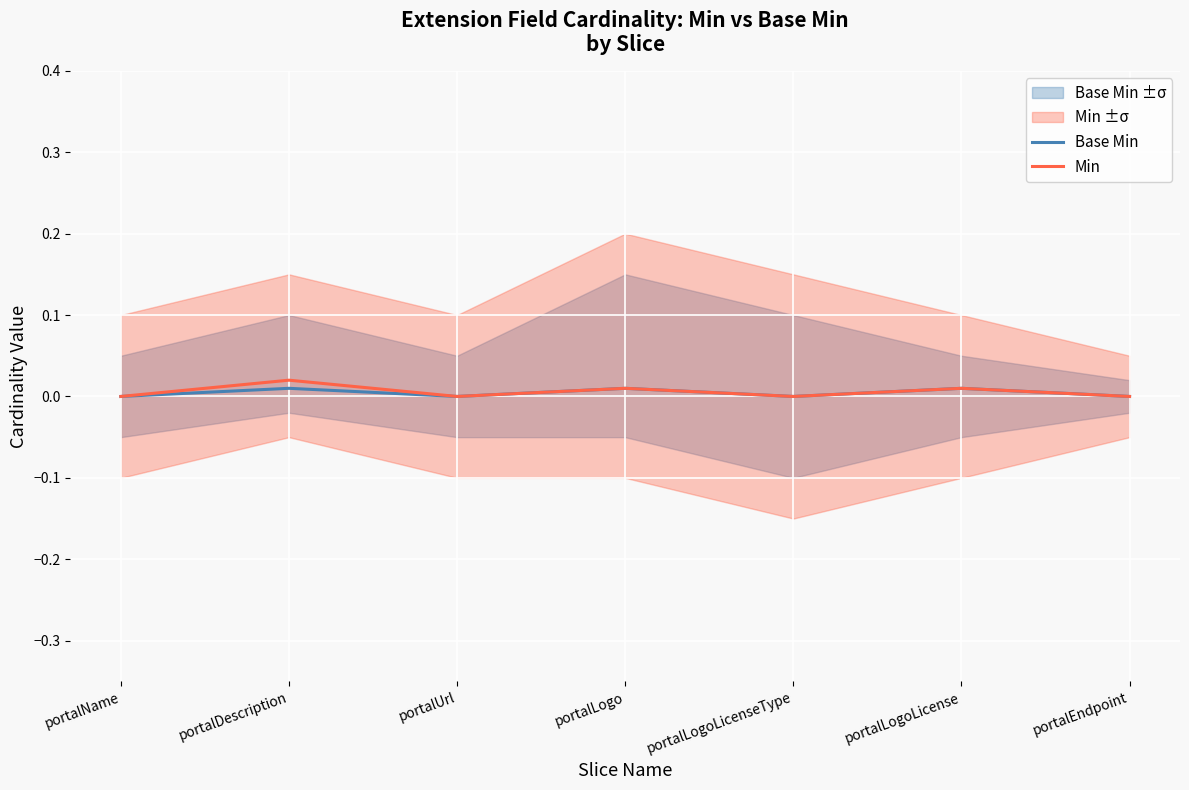

What position from the left is portalLogoLicense?

6